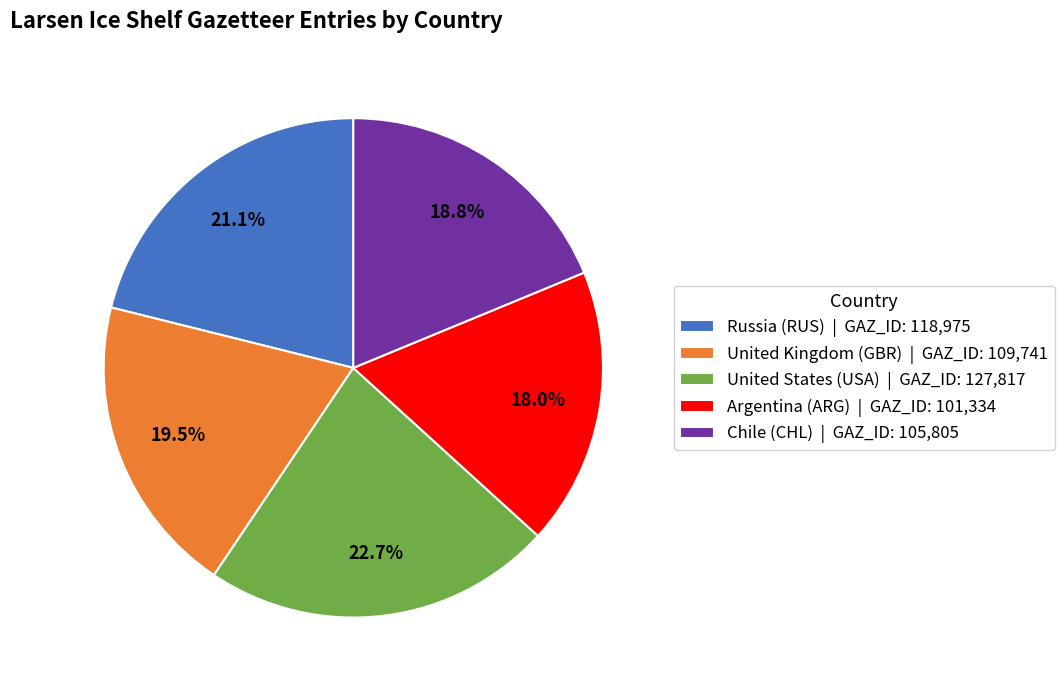

Which slice is the smallest?

Argentina (ARG)